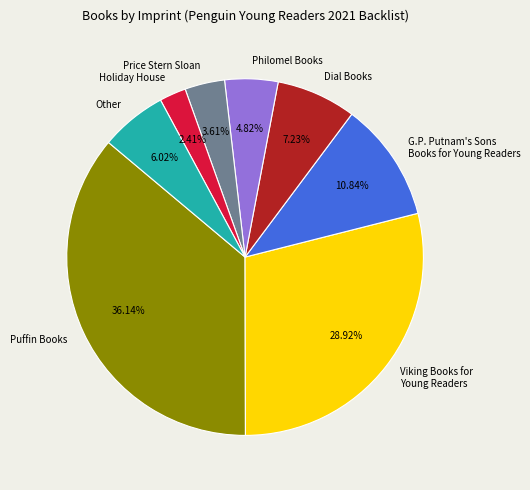

Does any single category account for the majority?

No